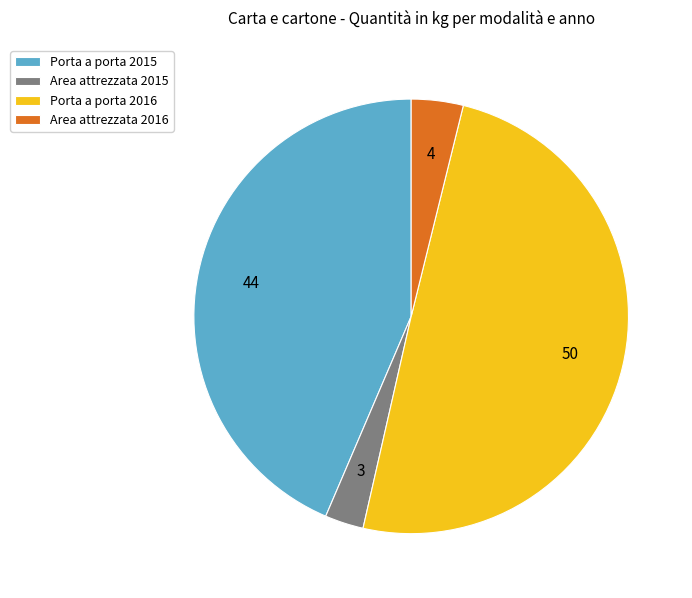

Do Area attrezzata 2016 and Porta a porta 2015 together represent more than half of the pie?

No